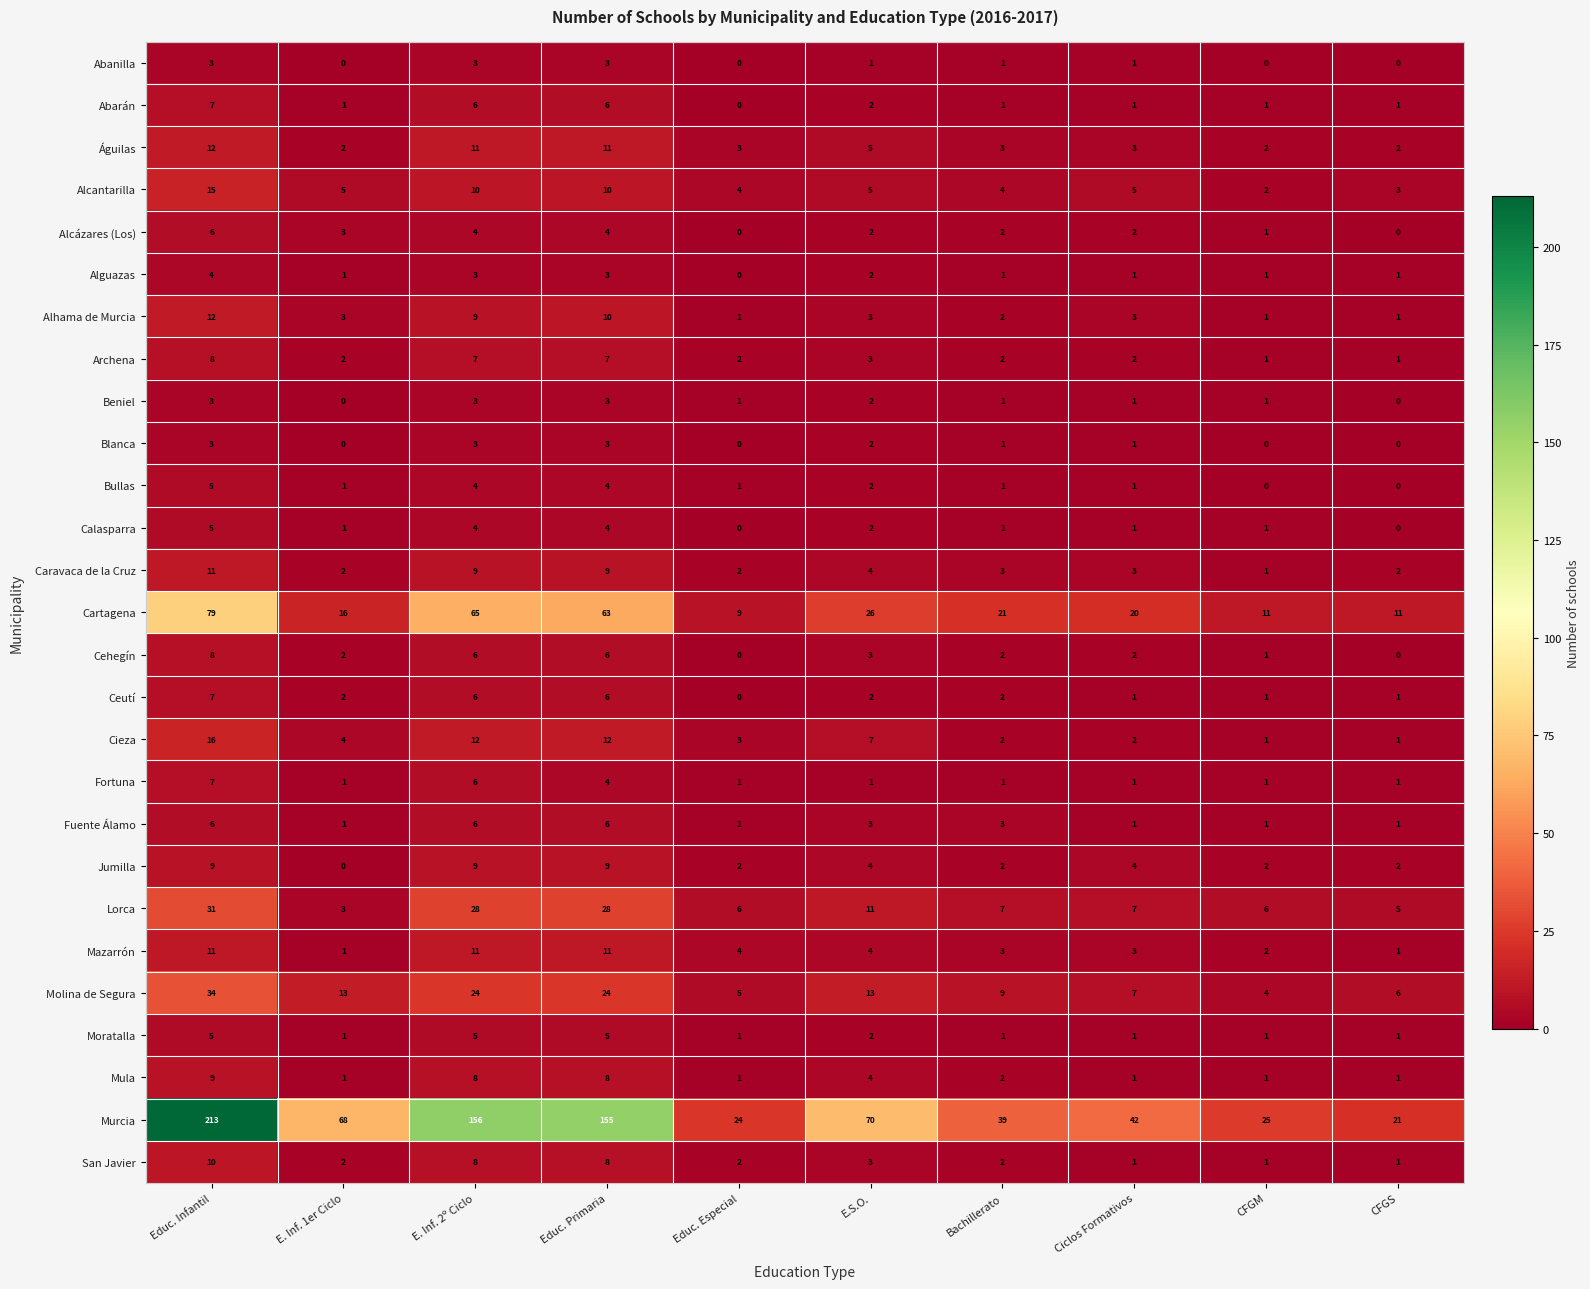

What is the total value across all series at CFGM?

70